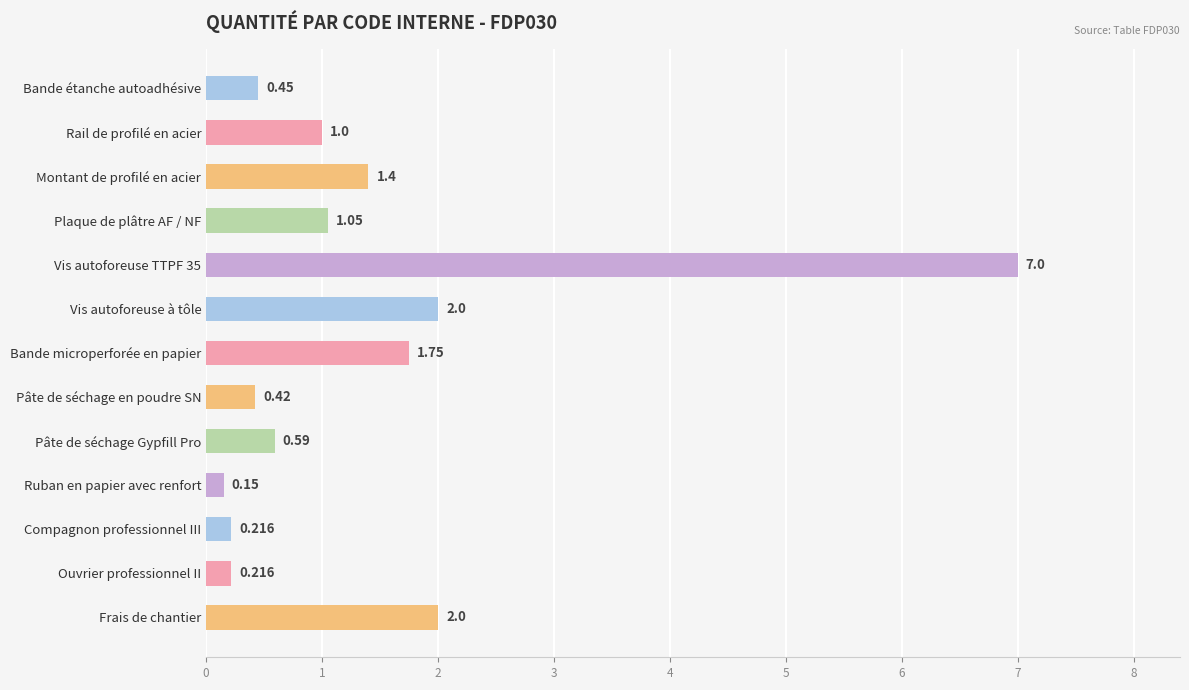

Which label corresponds to the largest value in the chart?

Vis autoforeuse TTPF 35